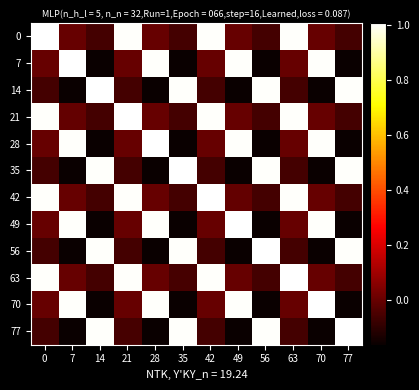

At how many categories does at least one series exceed 0?

12